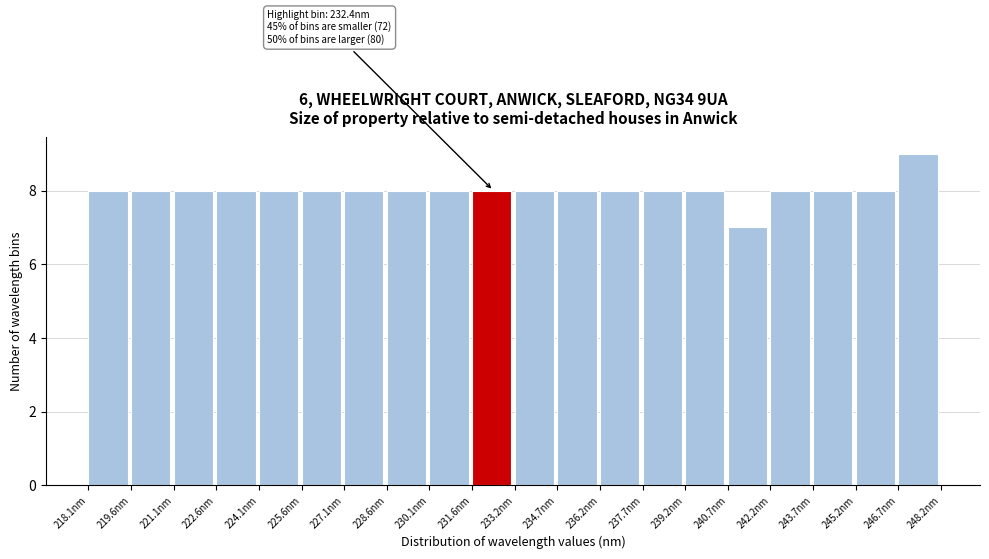

Over which range of the x-axis is the bar tallest?

246.8 to 248.2